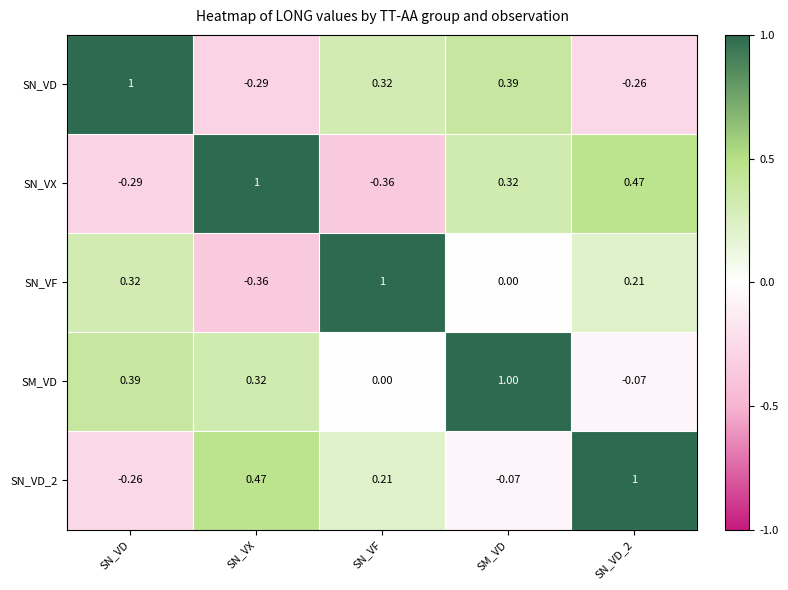

Which category has the highest value in the SN_VD series?

SN_VD